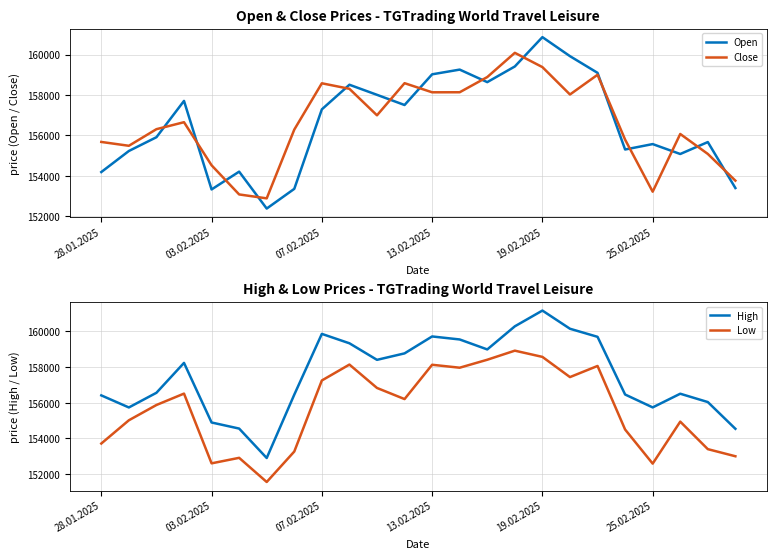

True or false: Open has a value of 154190 at 28.01.2025.

True